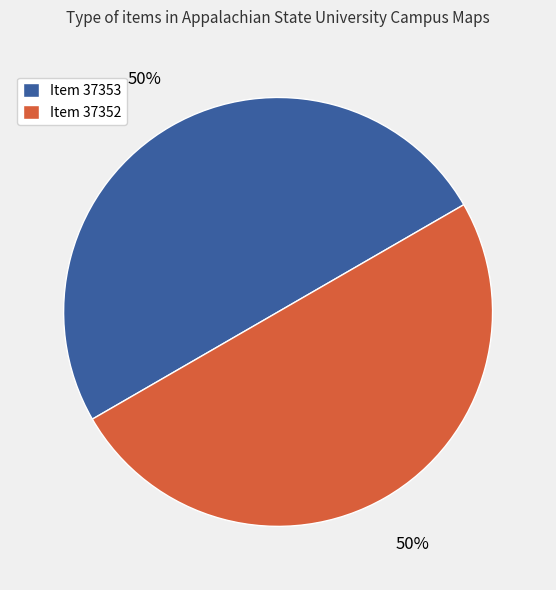

Combined, do Item 37352 and Item 37353 account for over 50%?

Yes